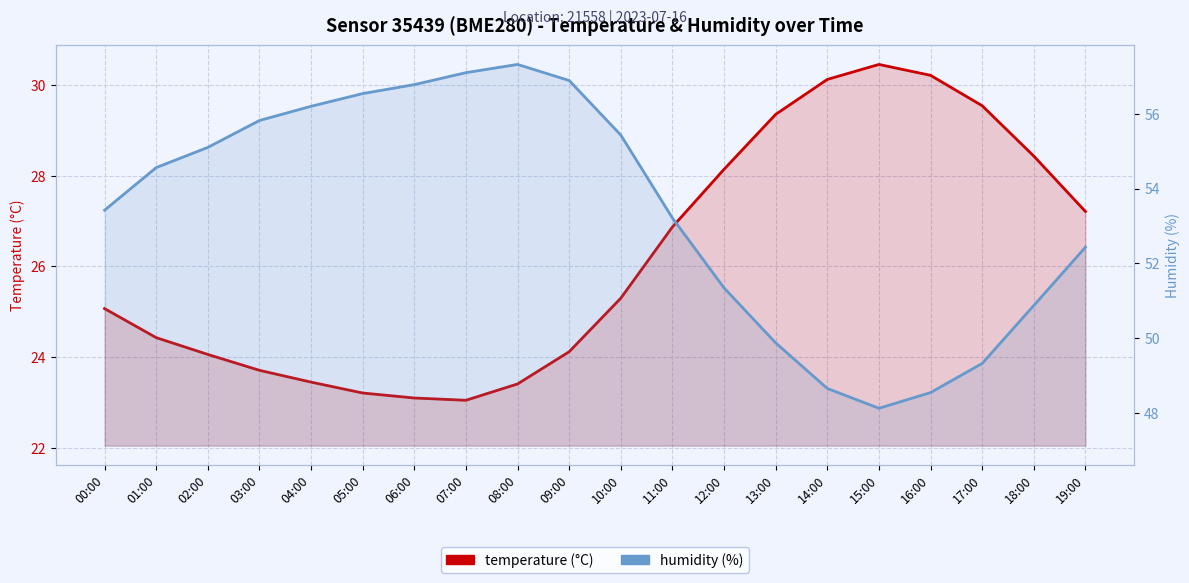

What position from the left is 16:00?

17